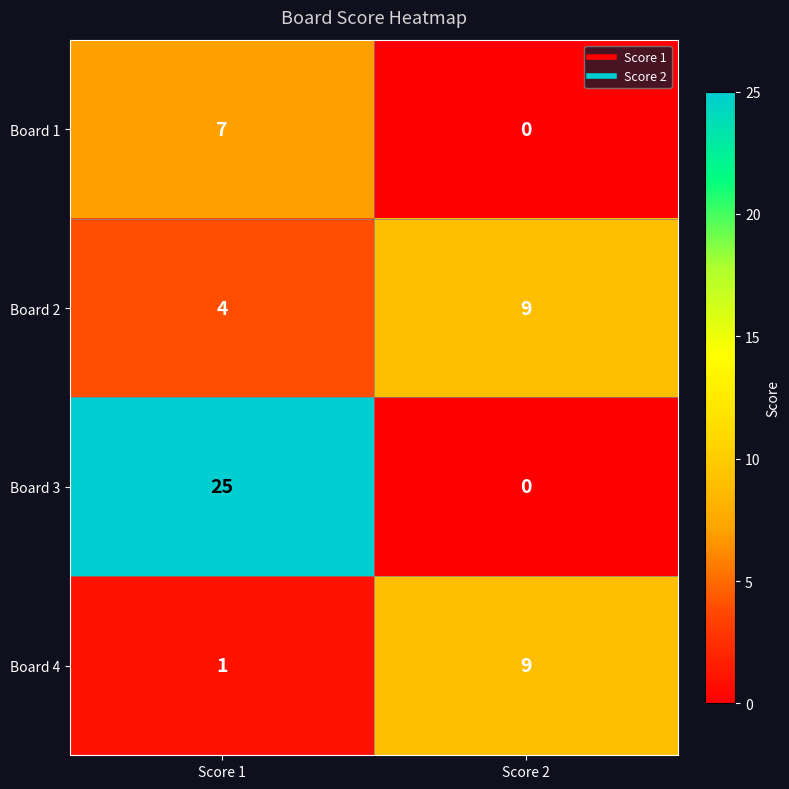

Which series has the widest spread of values?

Board 3